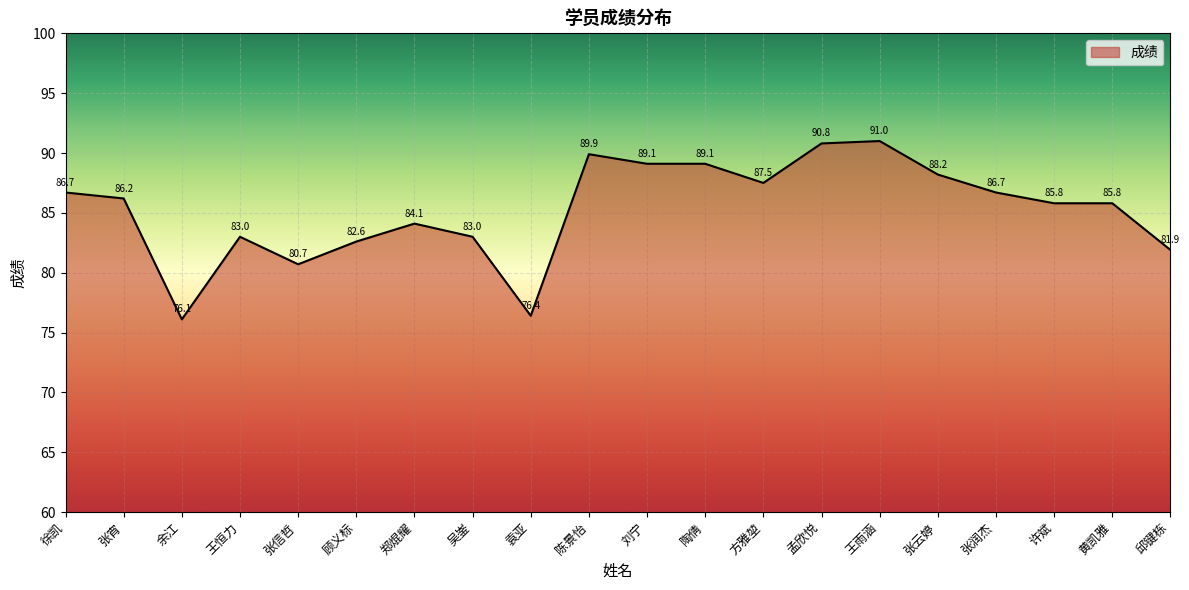

True or false: the data has more than 0 interior local peaks.

True